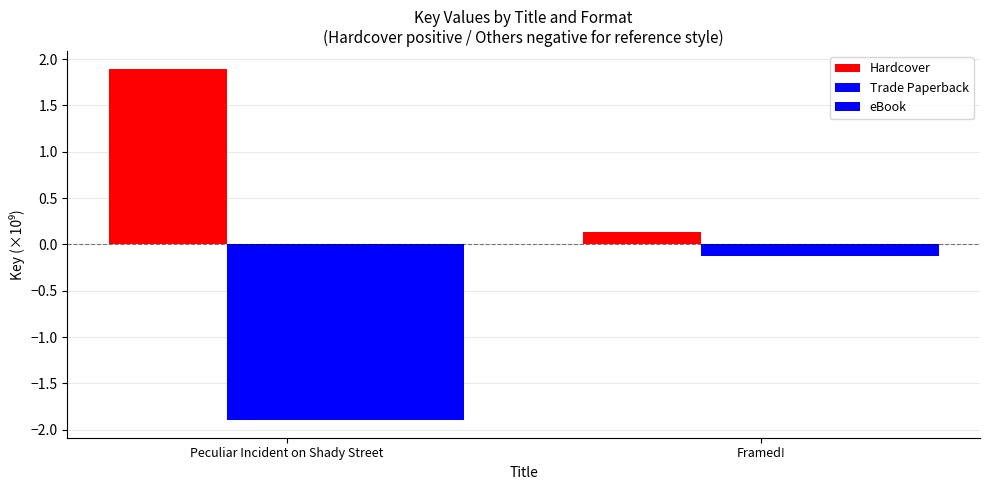

What is the difference between the highest and lowest values at Peculiar Incident on Shady Street?

3.8